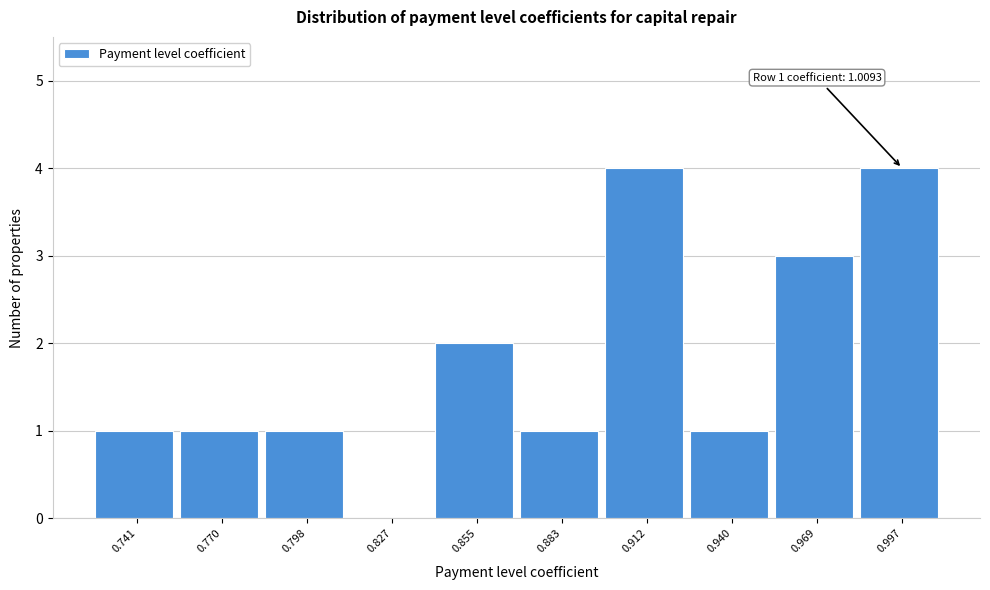

Reading left to right, what are all the values shown in this chart?

0.741=1	0.770=1	0.798=1	0.827=0	0.855=2	0.883=1	0.912=4	0.940=1	0.969=3	0.997=4